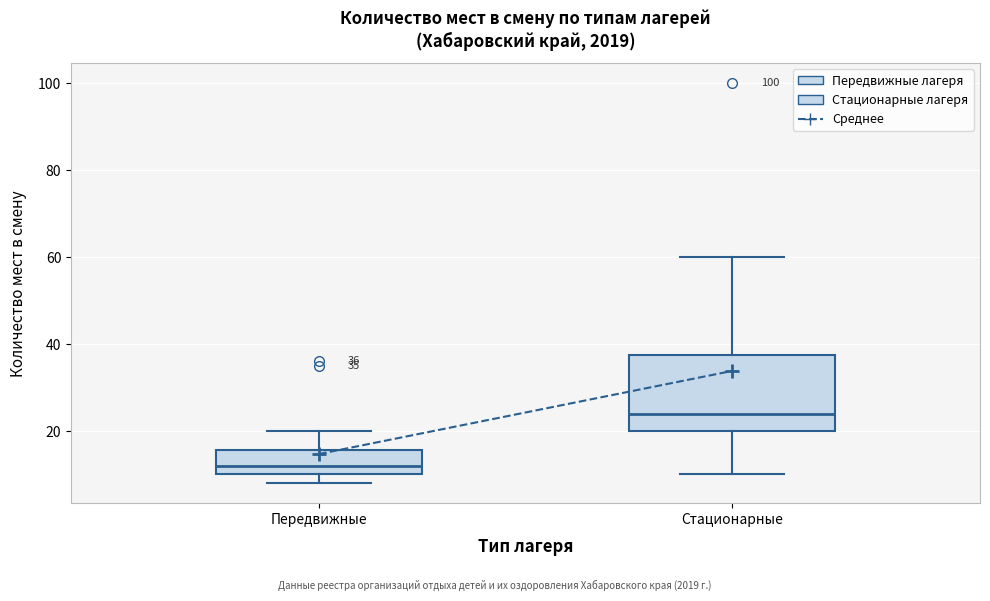

Which box's median line is the lowest?

Передвижные